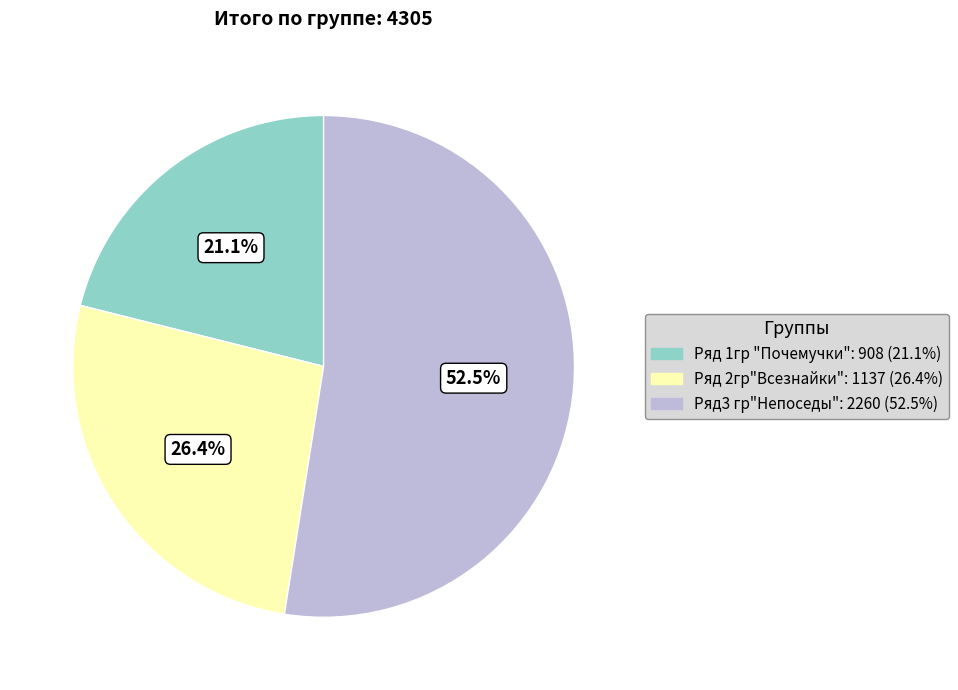

Combined, what portion of the pie is Ряд 2гр"Всезнайки" and Ряд 1гр "Почемучки"?

47.5%